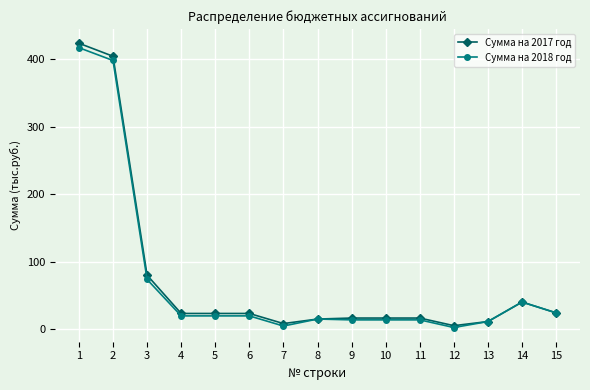

At how many categories does at least one series exceed 343?

2